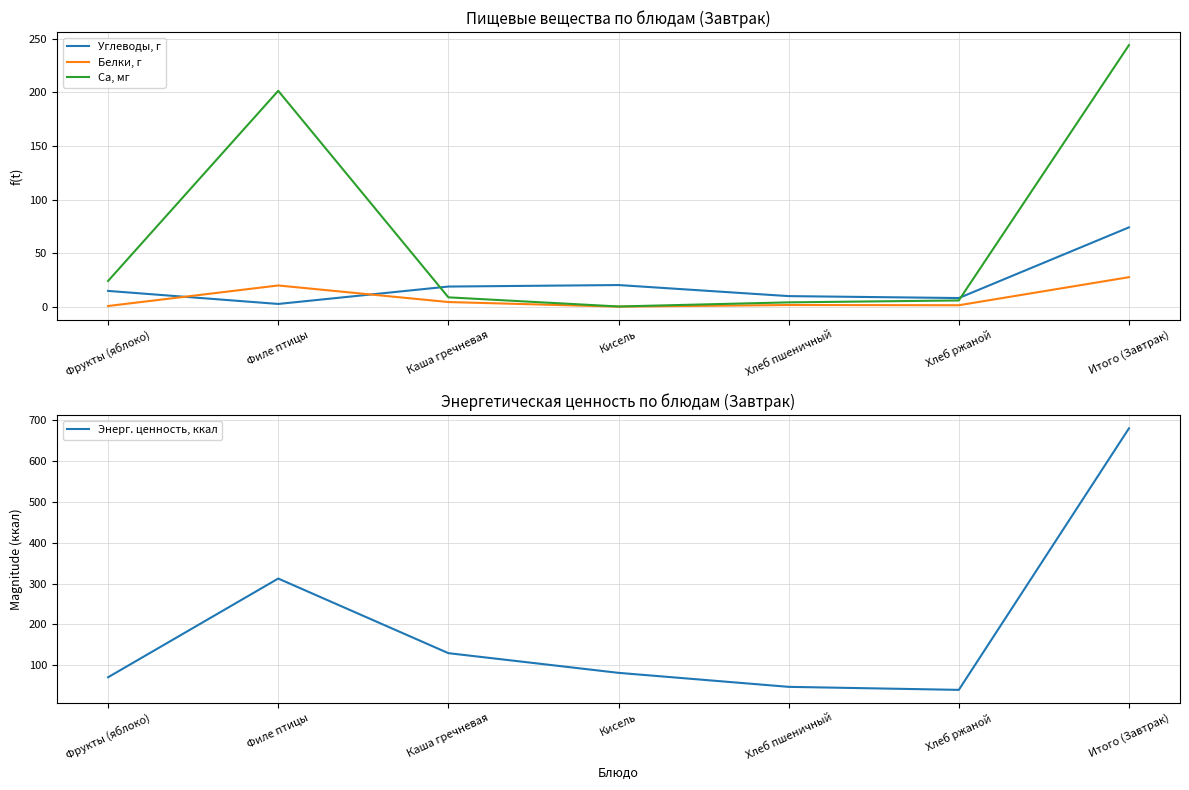

What is the sum of the Энерг. ценность, ккал values at Итого (Завтрак) and Хлеб пшеничный?

727.2